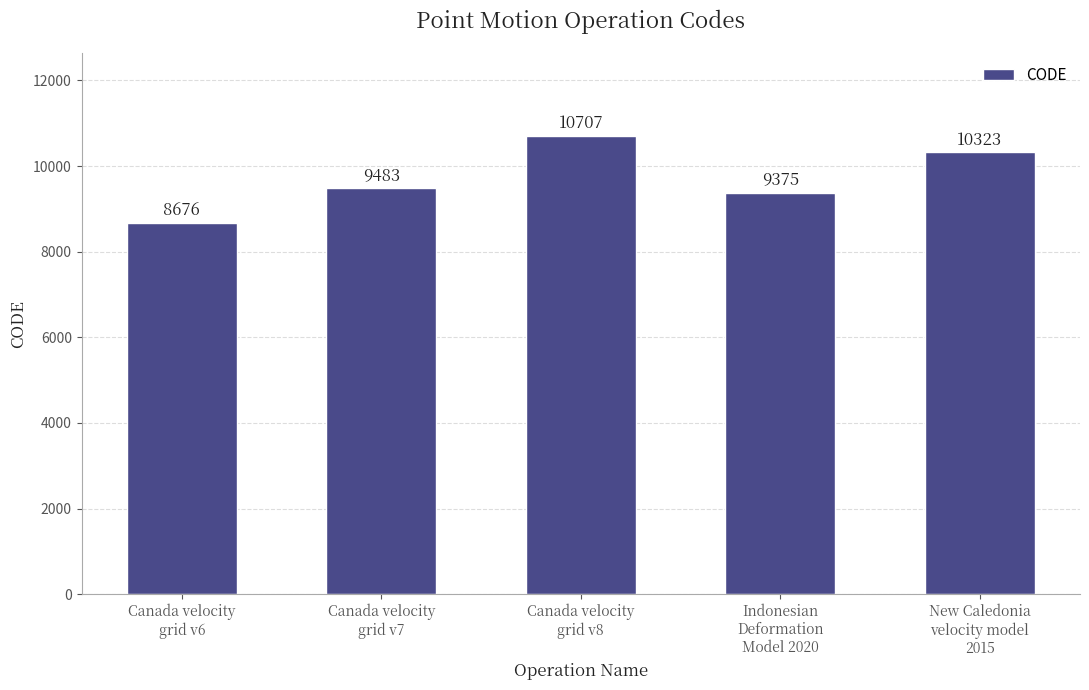

What is the minimum value shown in the chart?

8676